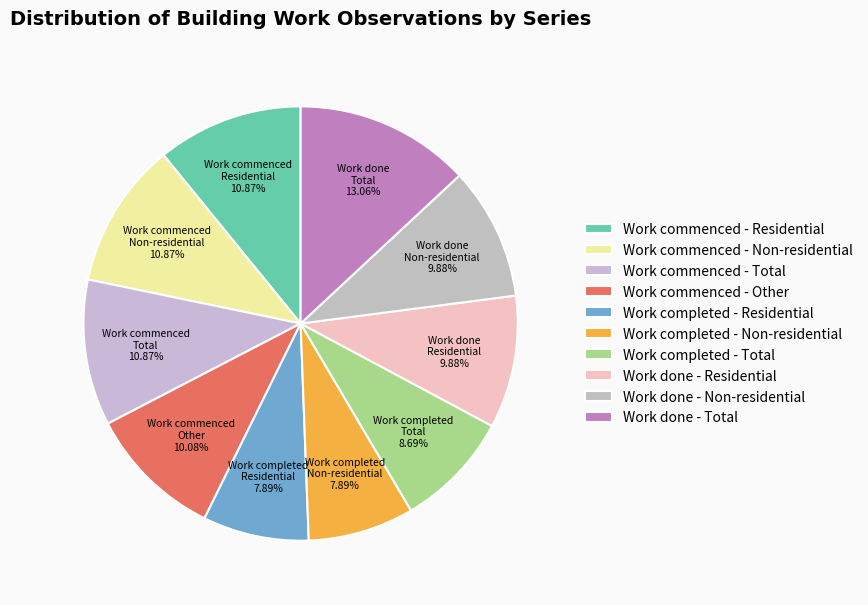

Approximately how many times larger is the value at Work done - Non-residential compared to Work commenced - Total?

0.9